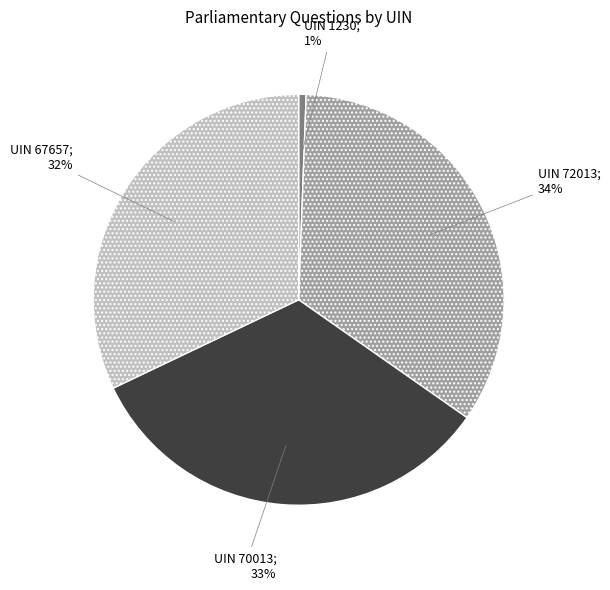

Does any single category account for the majority?

No